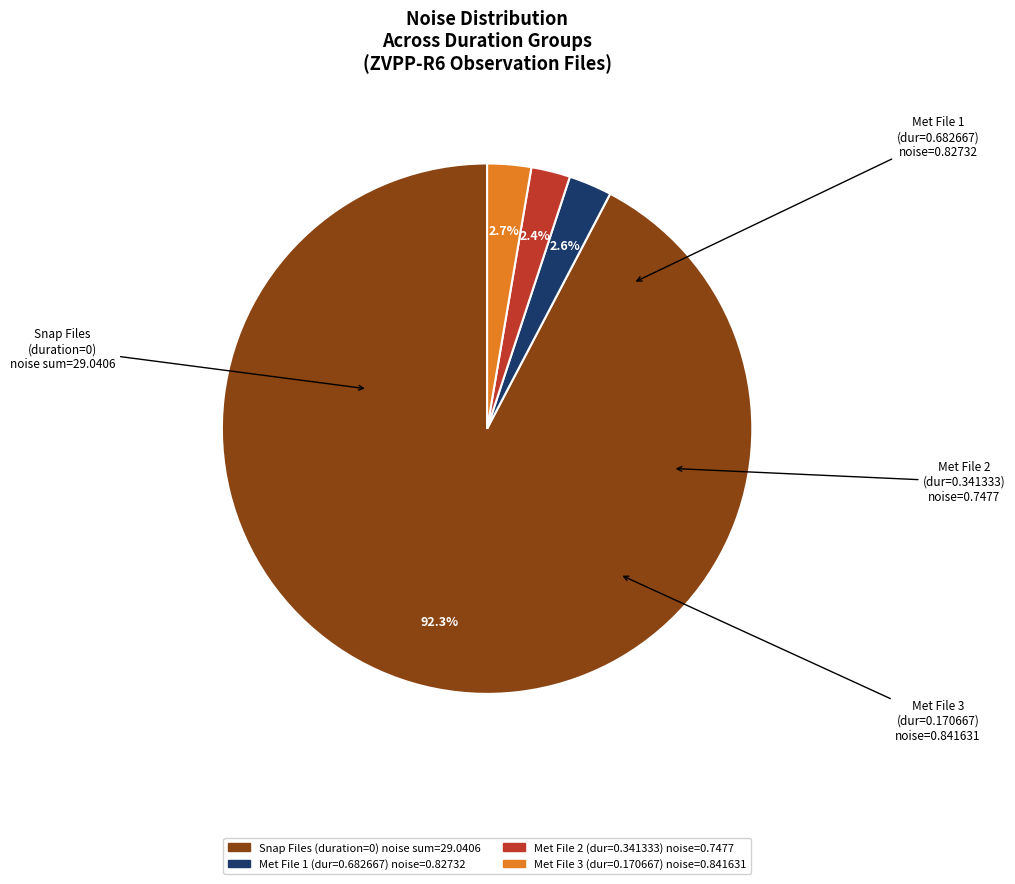

Is there a majority slice in this chart?

Yes